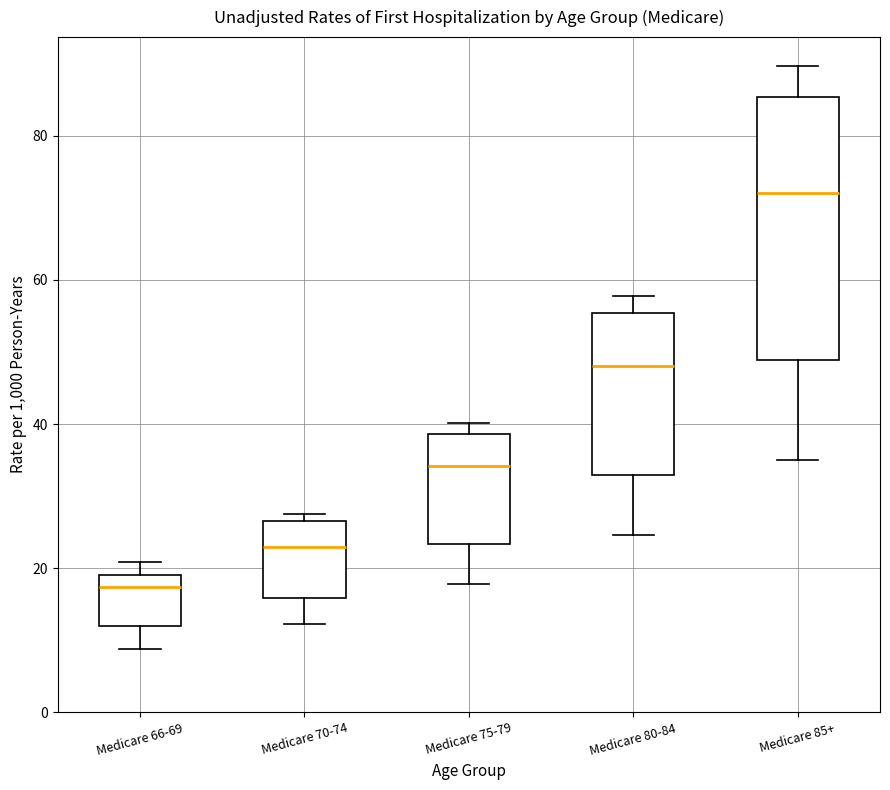

Comparing the boxes themselves (not the whiskers), which one is the tallest?

Medicare 85+